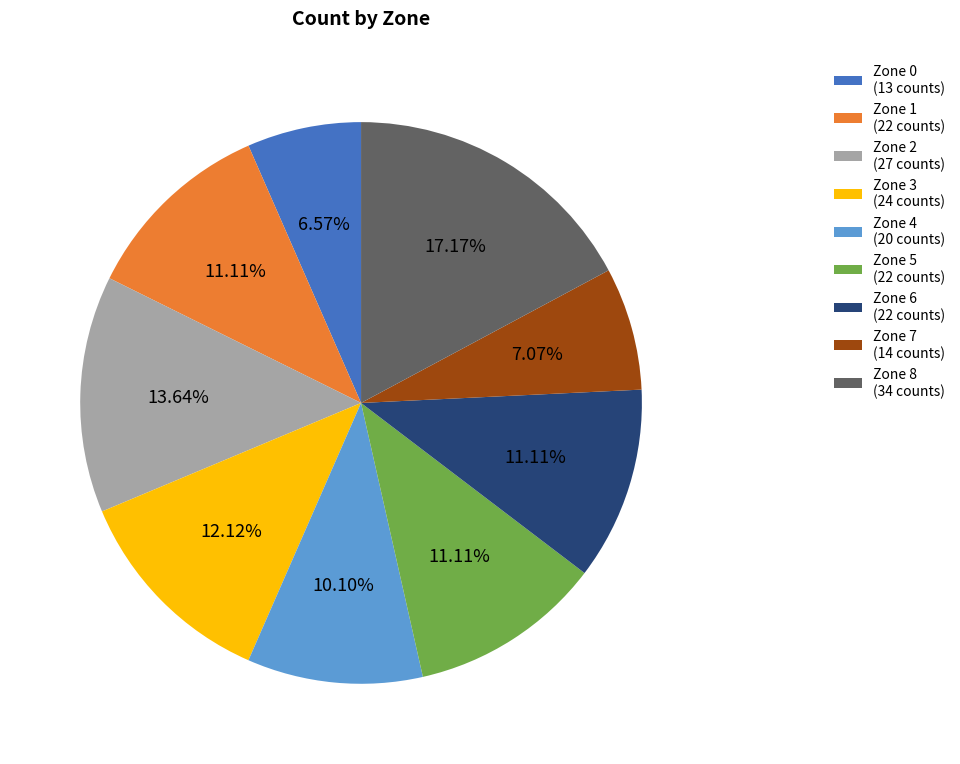

True or false: Zone 7 accounts for 1% of the total.

False